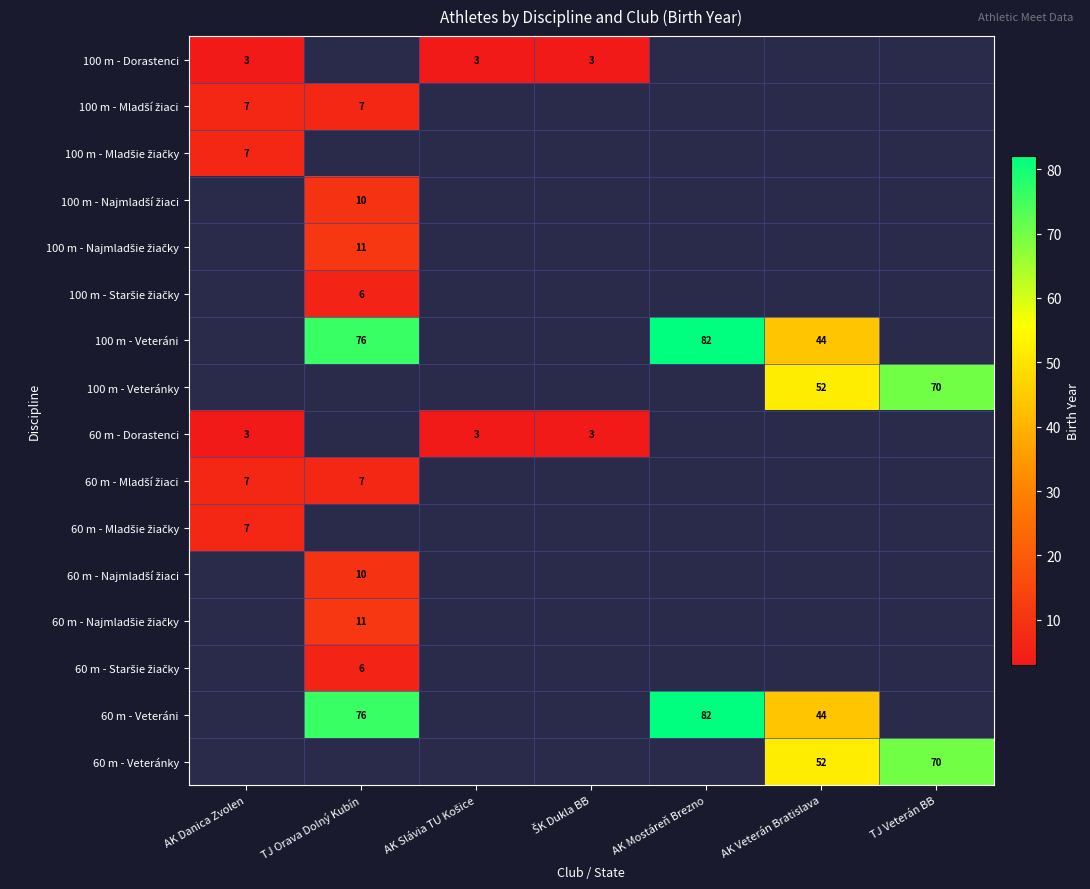

True or false: 60 m - Veteránky has a value of 70 at TJ Veterán BB.

True